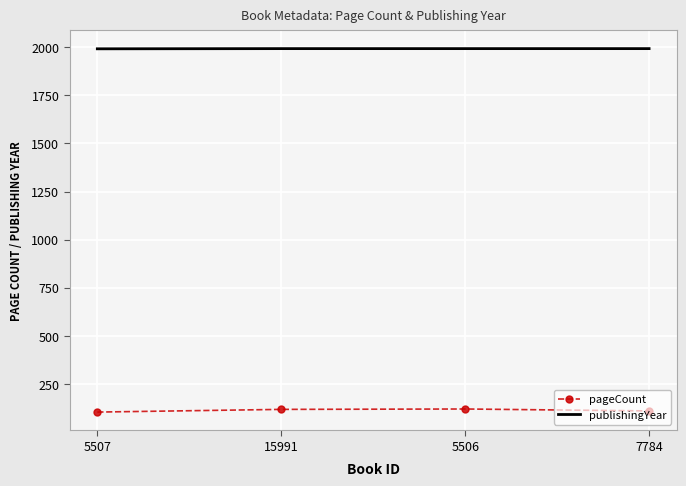

What is the spread (max minus min) of values at 5507?

1888